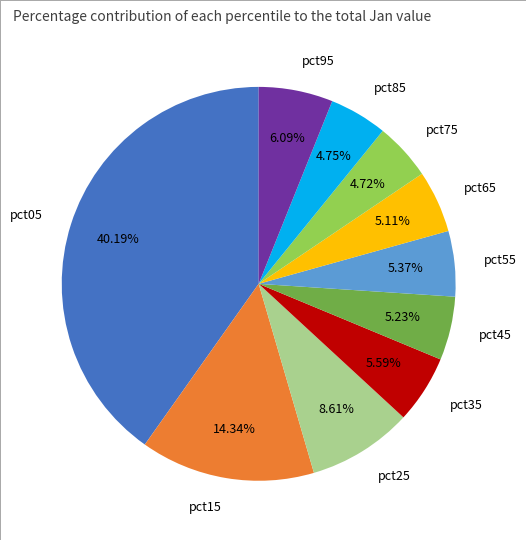

True or false: pct95 accounts for 19% of the total.

False